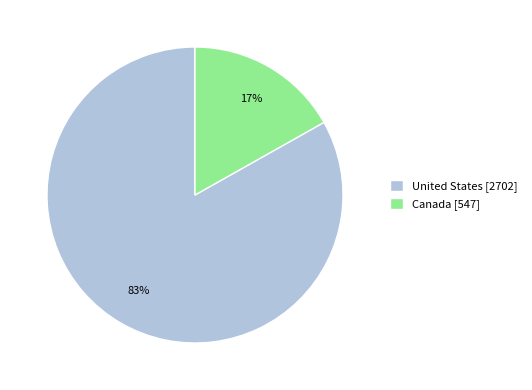

How many slices are in this pie chart?

2